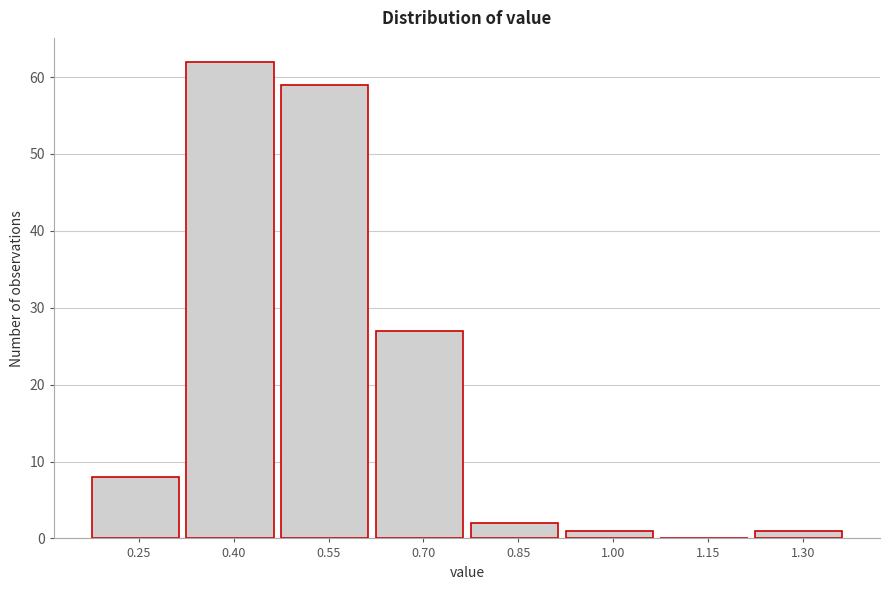

Reading right to left, what are all the values shown in this chart?

1.30=1	1.15=0	1.00=1	0.85=2	0.70=27	0.55=59	0.40=62	0.25=8